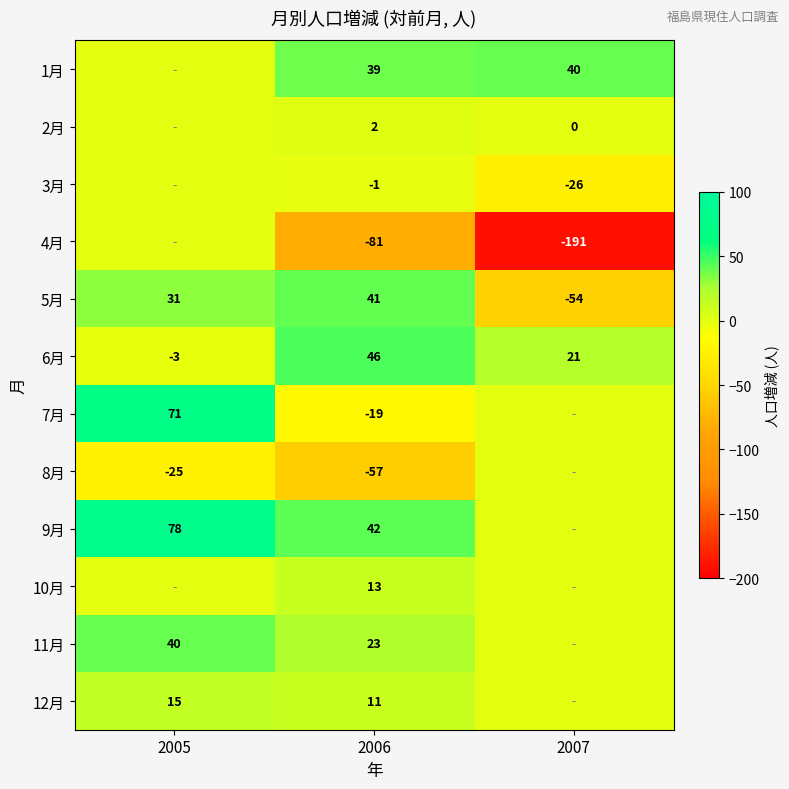

Read the 5月 value at 2007, to the nearest 10.

-50